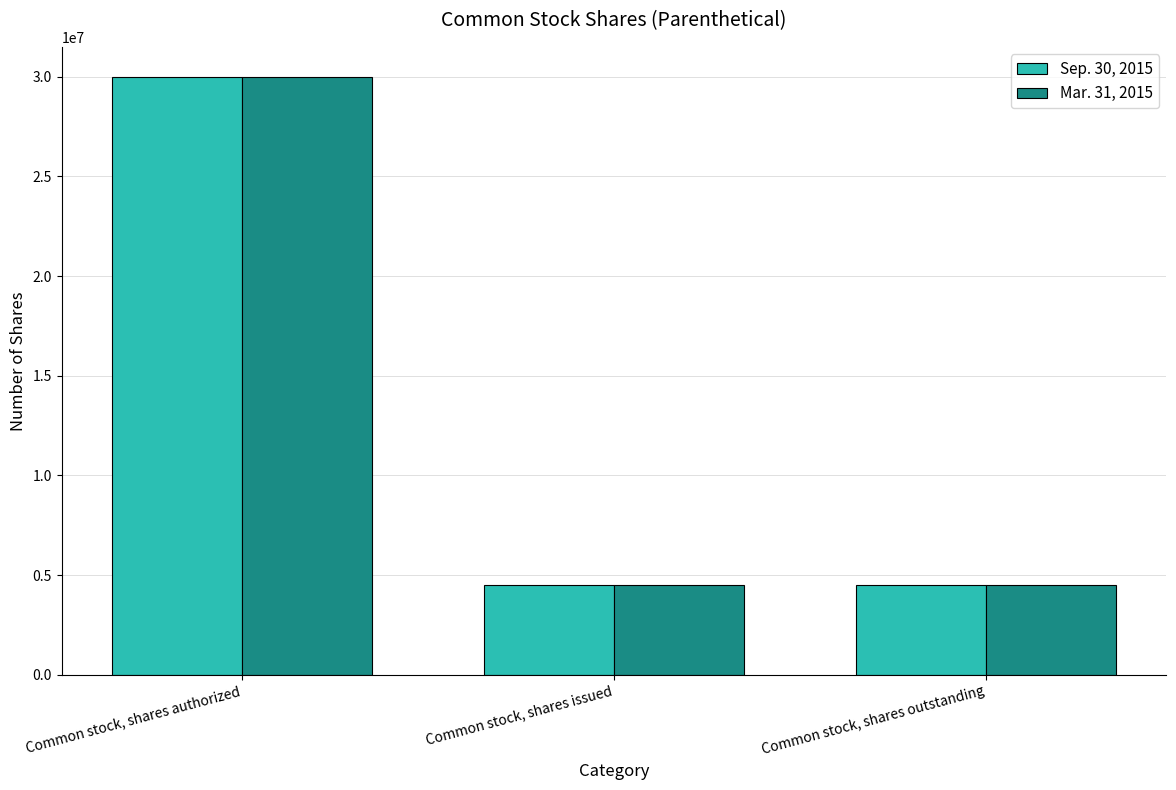

What is the highest value of the Sep. 30, 2015 series?

30000000